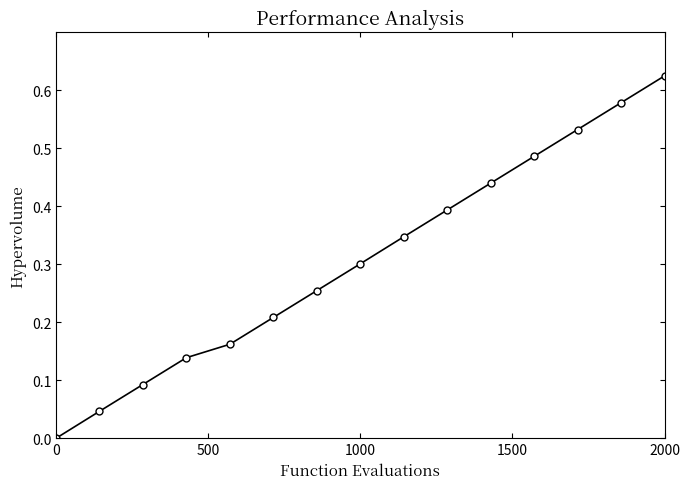

How many data points are above 0?

14